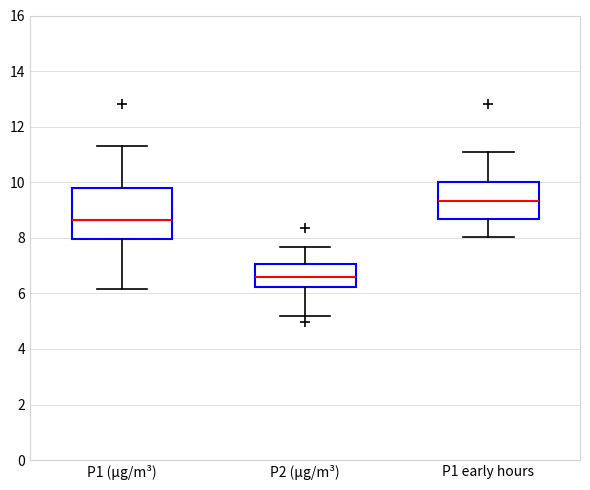

Comparing the boxes themselves (not the whiskers), which one is the tallest?

P1 (µg/m³)